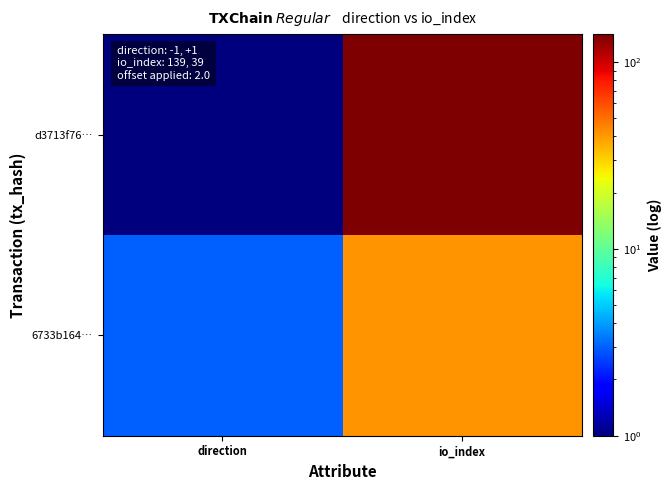

At how many categories does at least one series exceed 63?

1